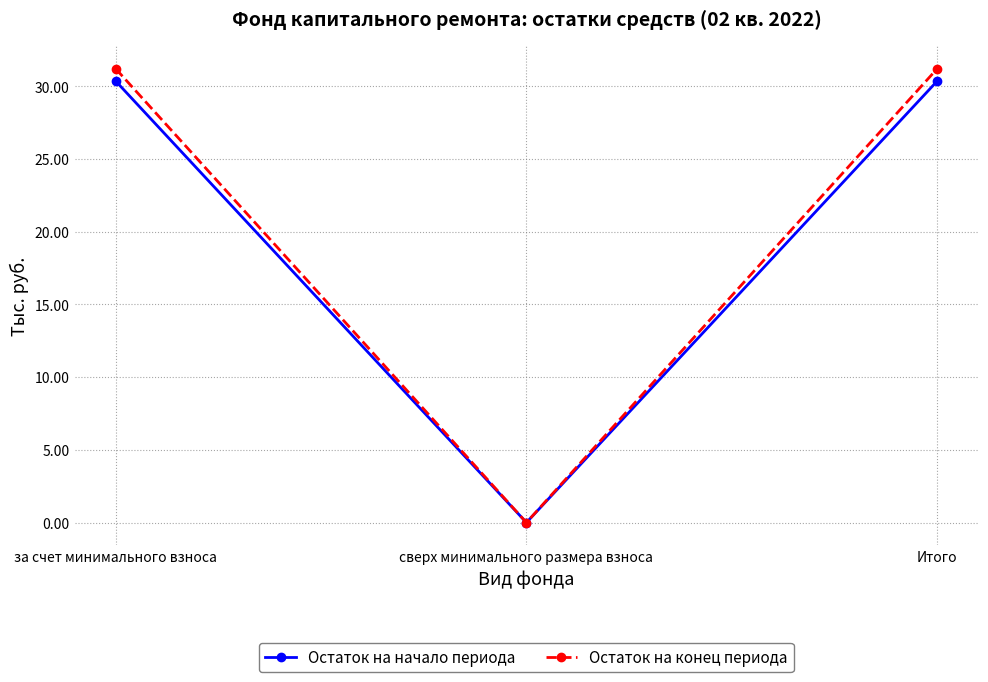

True or false: Остаток на конец периода has a value of 31.2 at Итого.

True